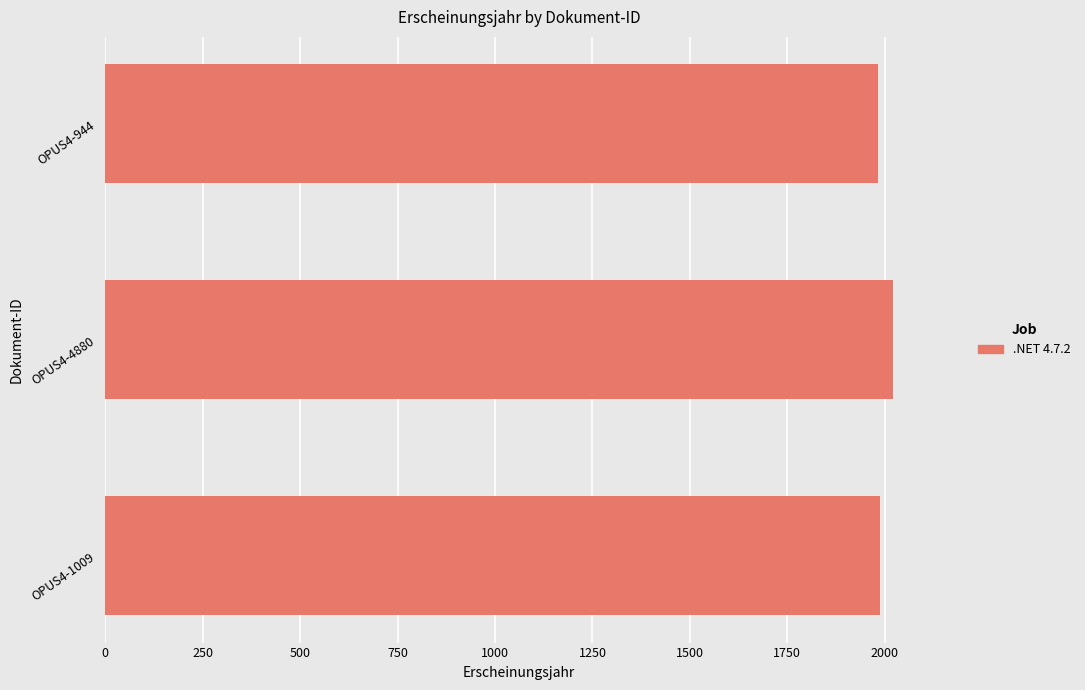

Approximately how many times larger is the value at OPUS4-1009 compared to OPUS4-944?

1.0